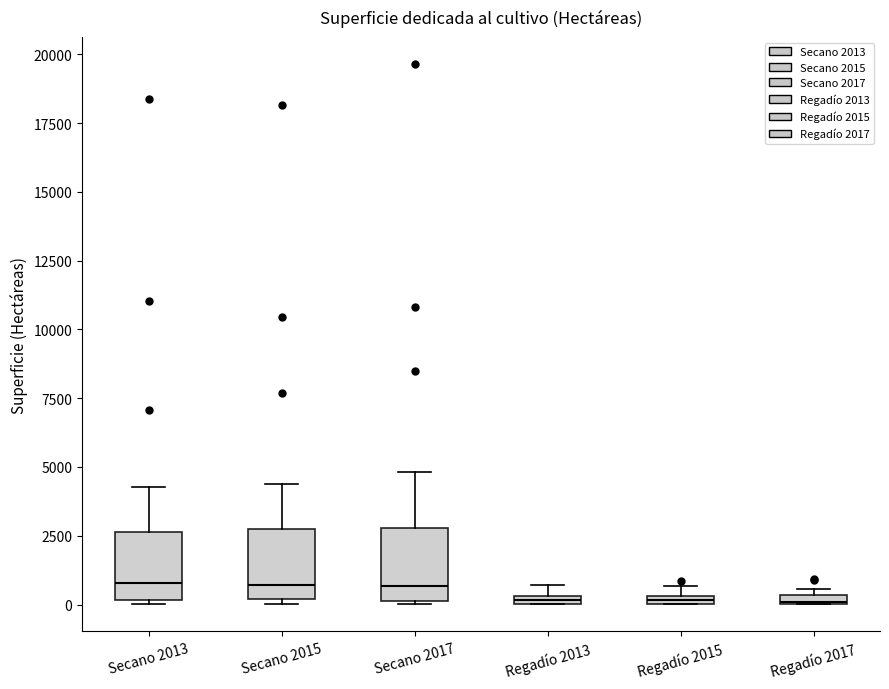

Where does the upper whisker of the box for Secano 2013 end on the y-axis? The values are not printed on the chart, so give them approximately, as read against the axis.

4500